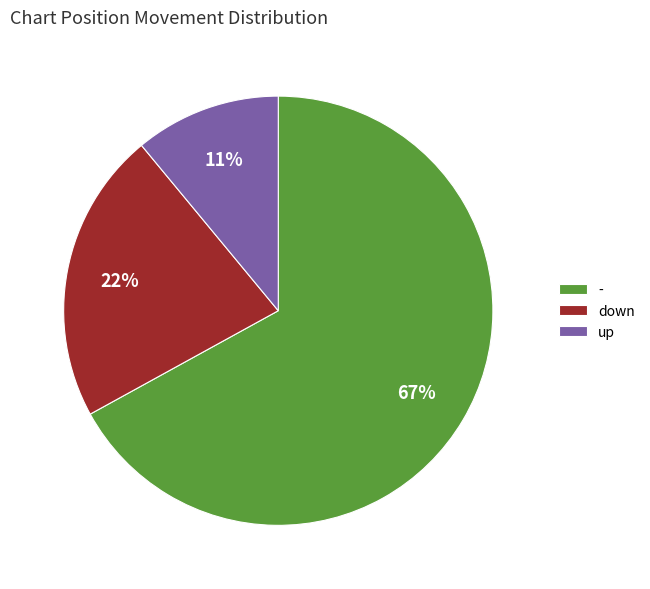

To the nearest percent, what percentage of the pie is -?

67%